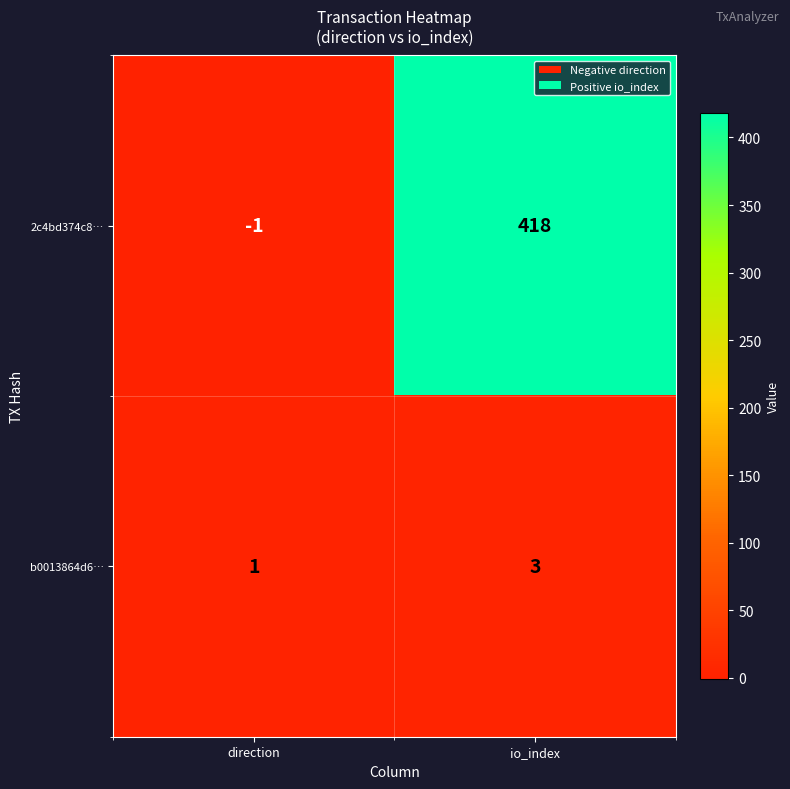

Which series changed the most between direction and io_index?

2c4bd374c8…